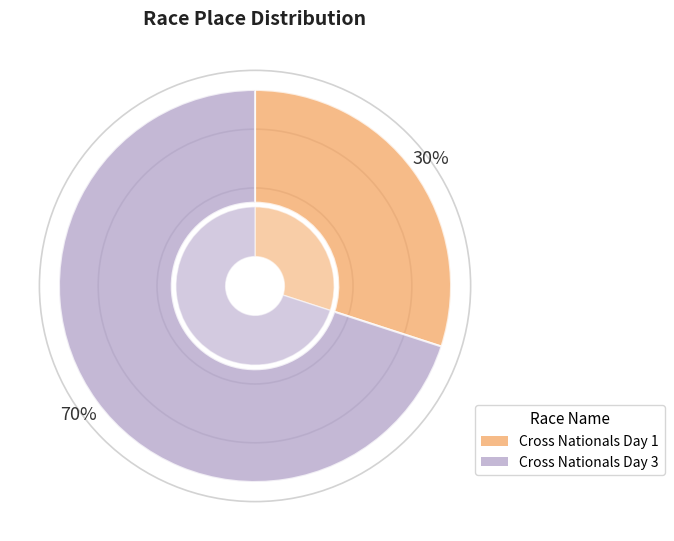

Count the number of slices in the pie.

2